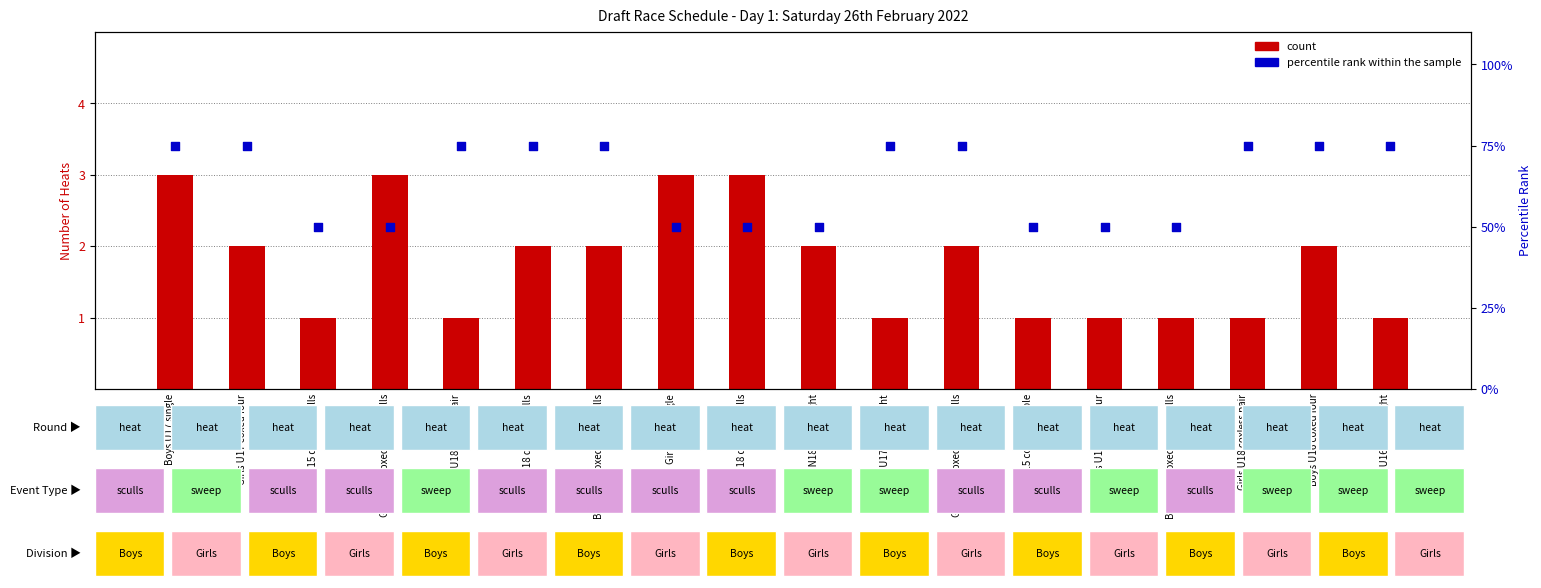

Which series has the largest total across all categories?

percentile rank within the sample